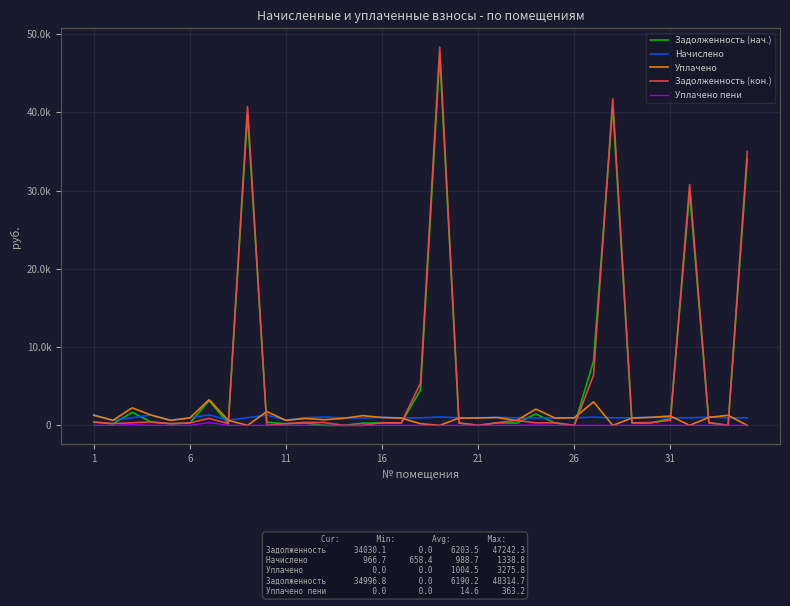

Does the chart have visible grid lines?

Yes